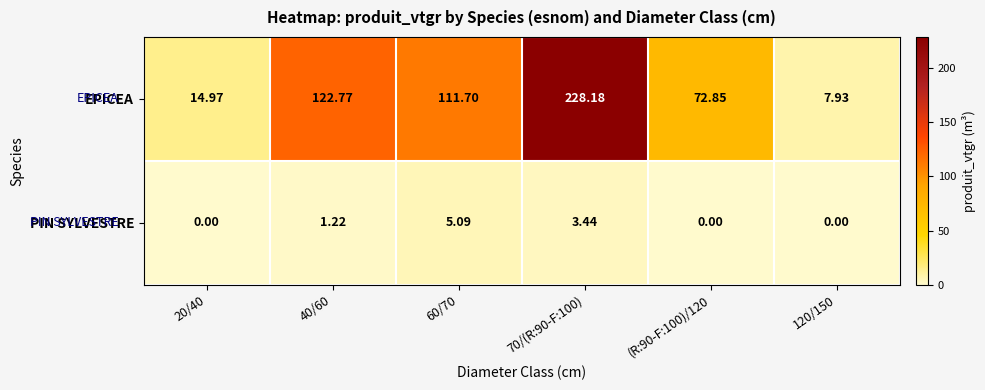

Which category has the highest value across all series?

70/(R:90-F:100)